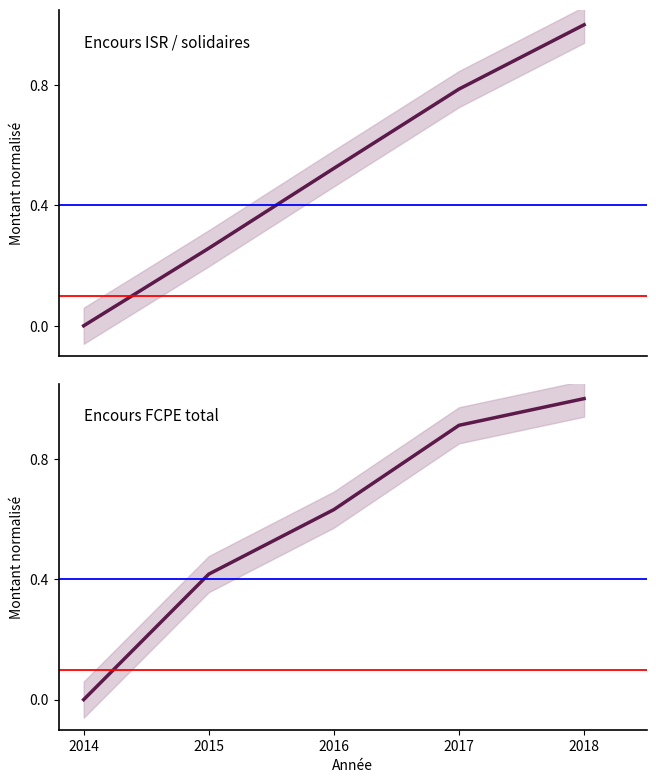

Rank the categories by Encours FCPE ISR et /ou solidaires value from lowest to highest.

2014, 2015, 2016, 2017, 2018